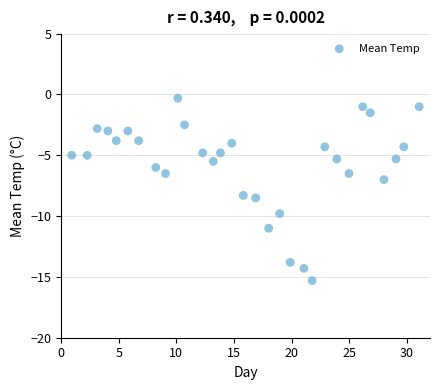

What is the range of X values (max minus min)?

30.1